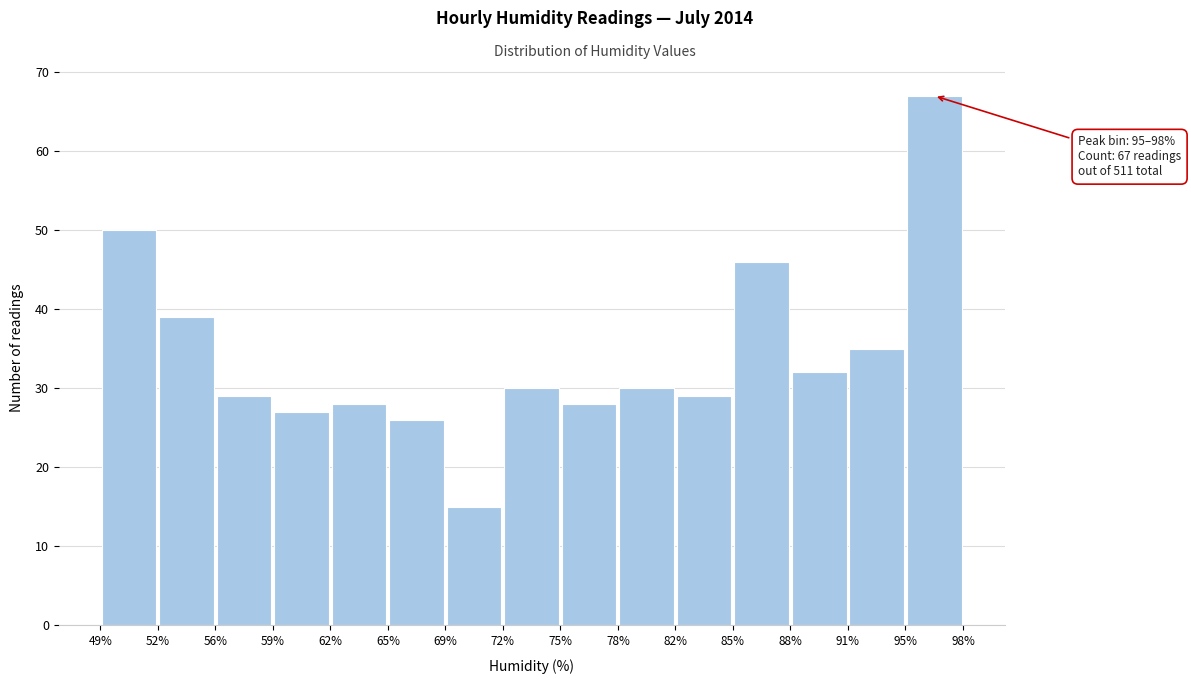

Over which range of the x-axis is the bar tallest?

95% to 98%